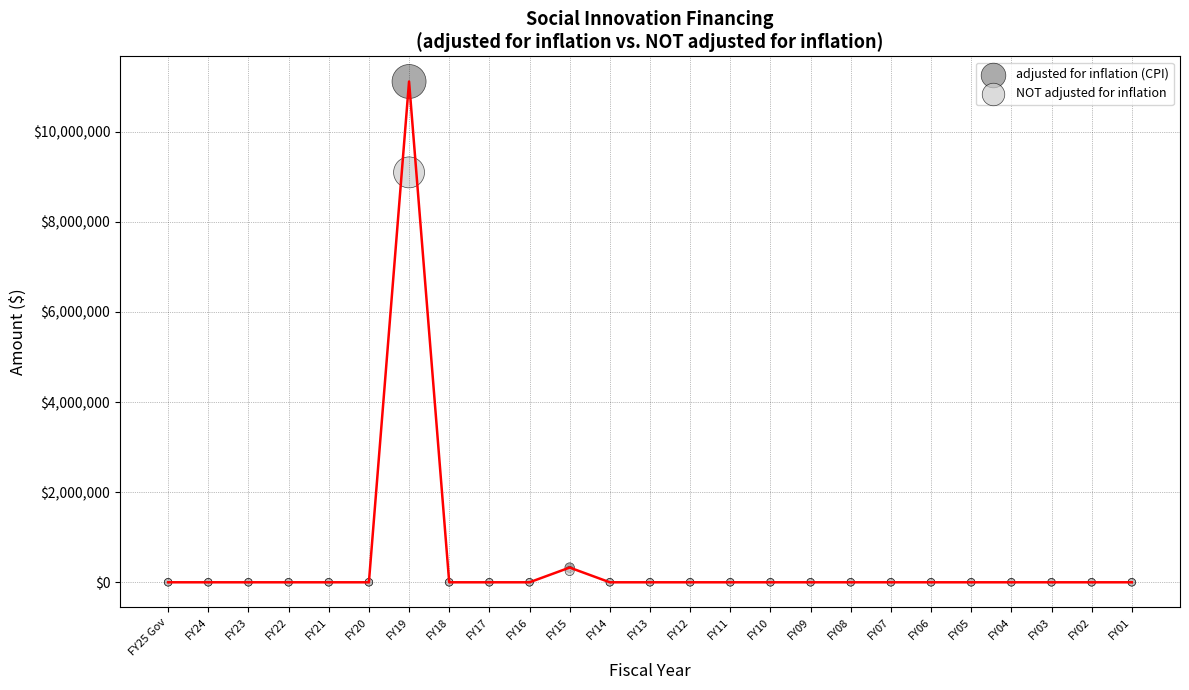

In the adjusted for inflation (CPI) series, what Y value is closest to 5558628?

326826